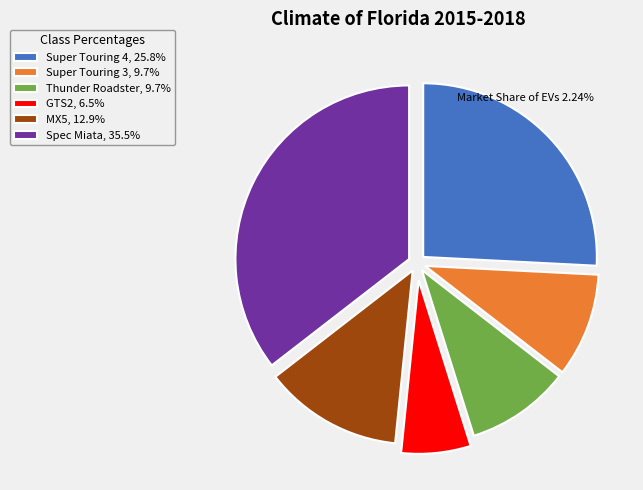

Does GTS2, 6.5% represent more than half of the total?

No